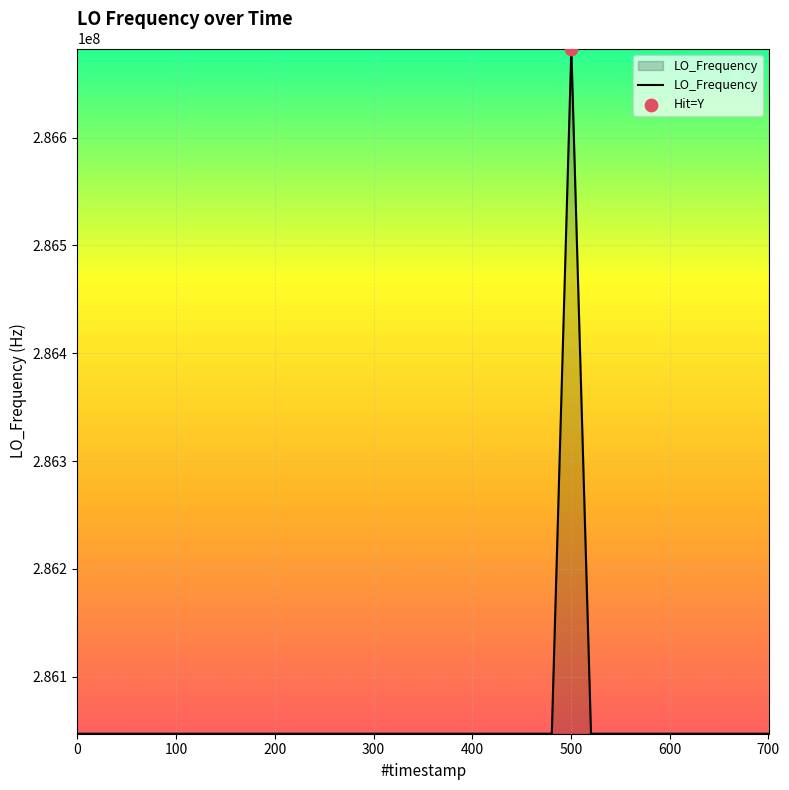

What is the minimum value shown in the chart?

286046998.3